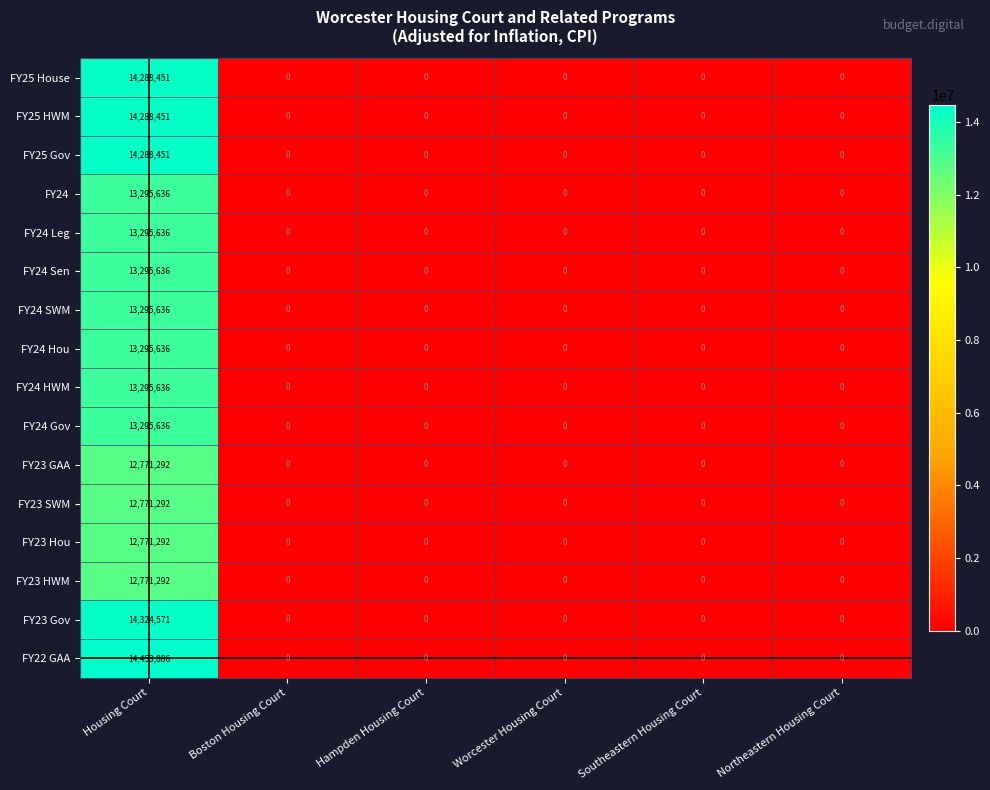

Which series has the widest spread of values?

FY22 GAA